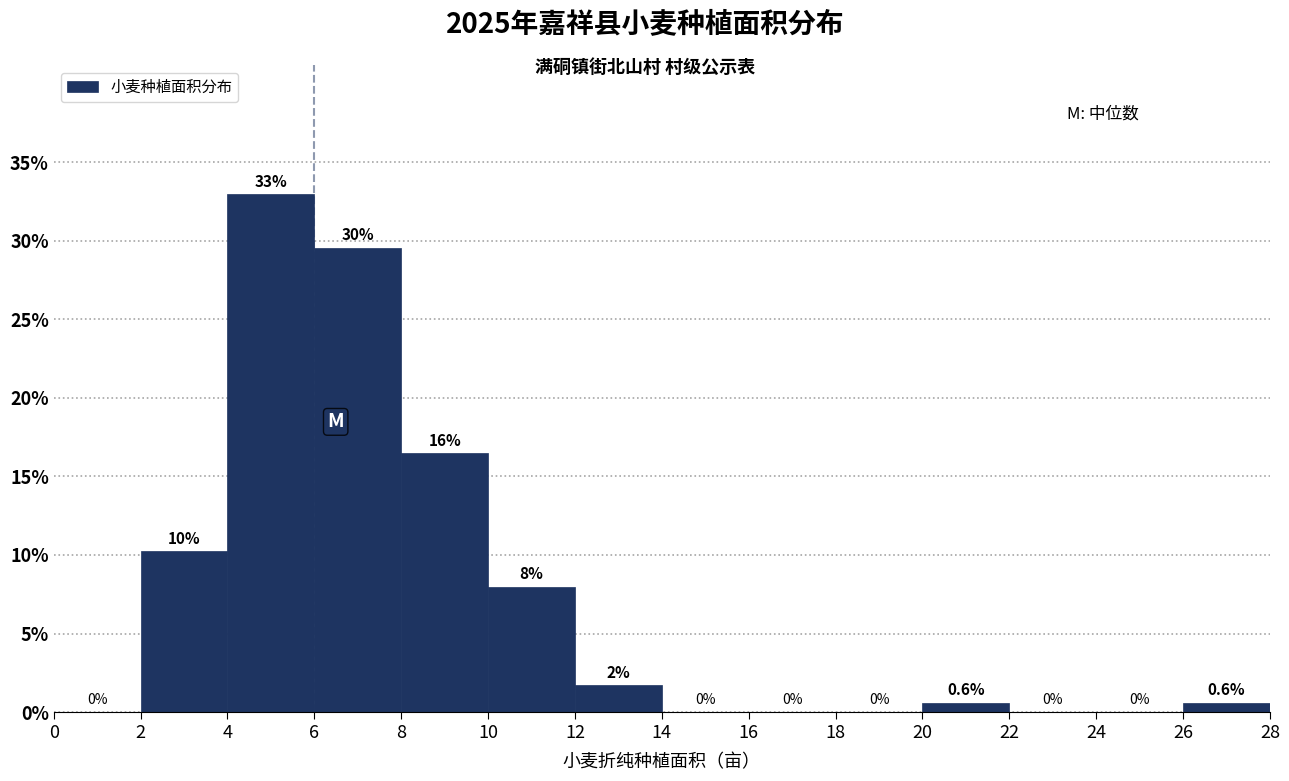

Over which range of the x-axis is the bar tallest?

4 to 6